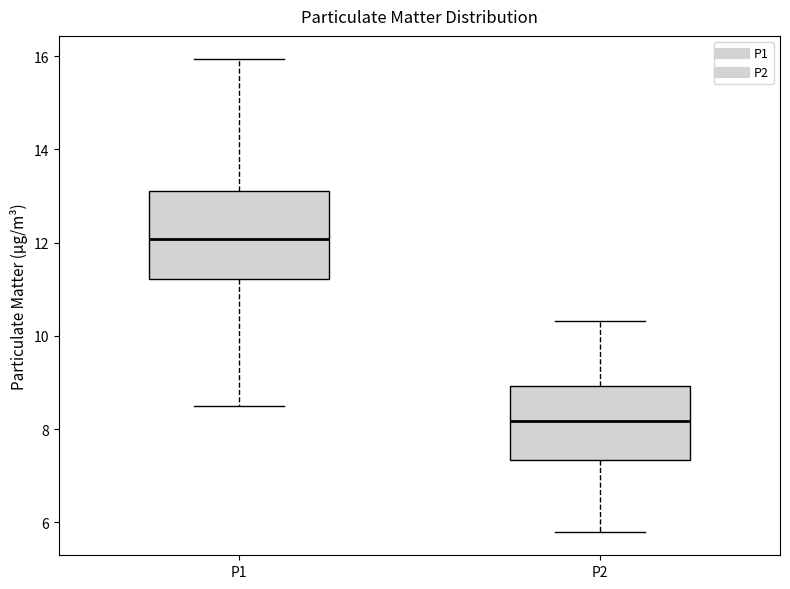

Which box is the tallest, from its lower edge to its upper edge?

P1